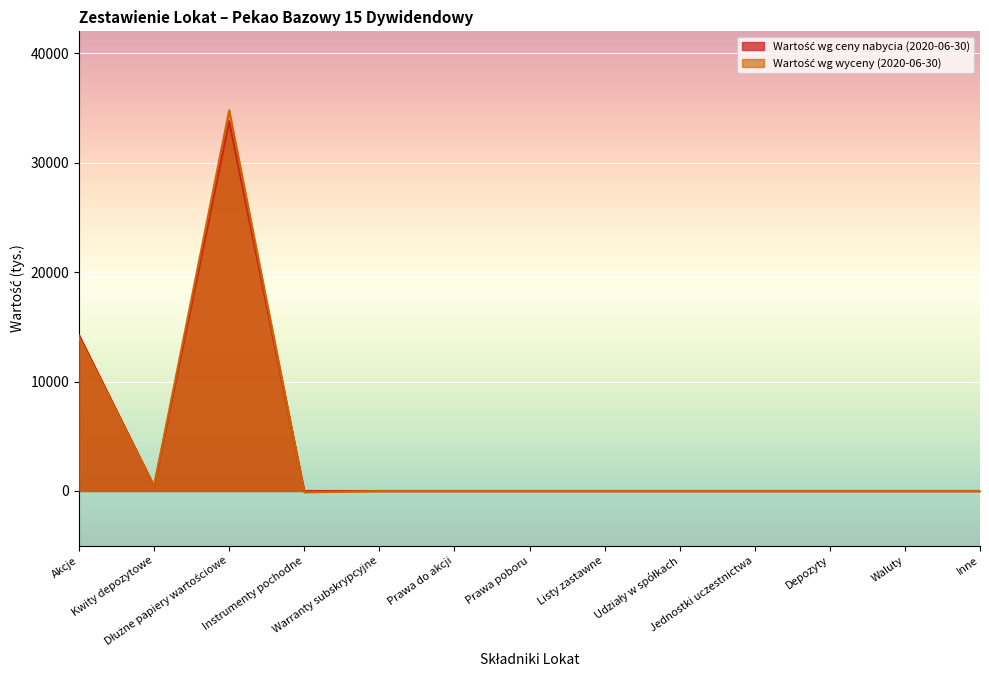

Where is the first local minimum for Wartość wg ceny nabycia (2020-06-30)?

Kwity depozytowe